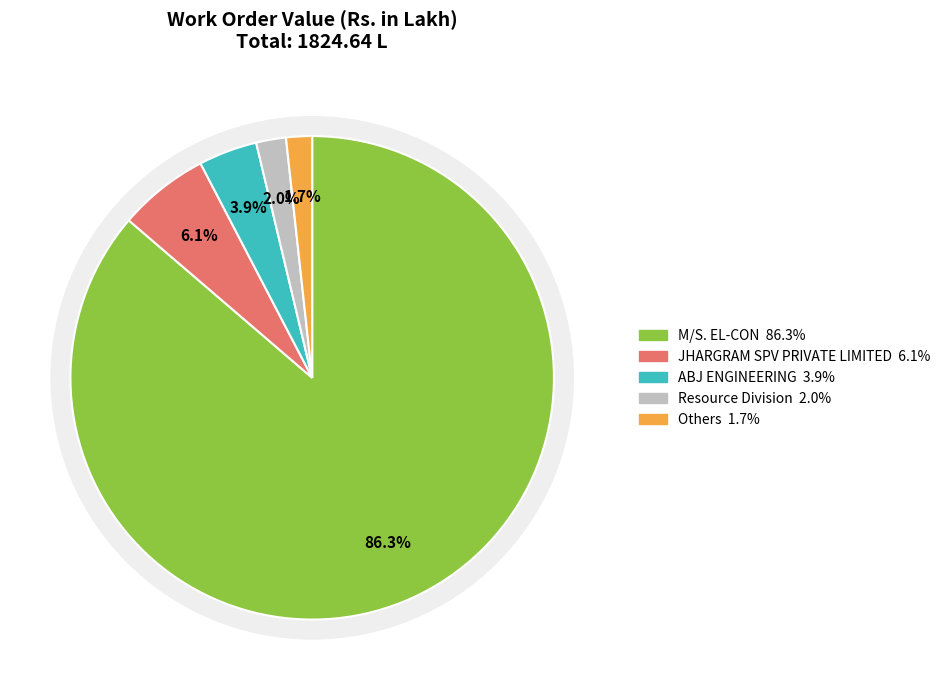

What portion of the pie excludes JHARGRAM SPV PRIVATE LIMITED?

93.9%